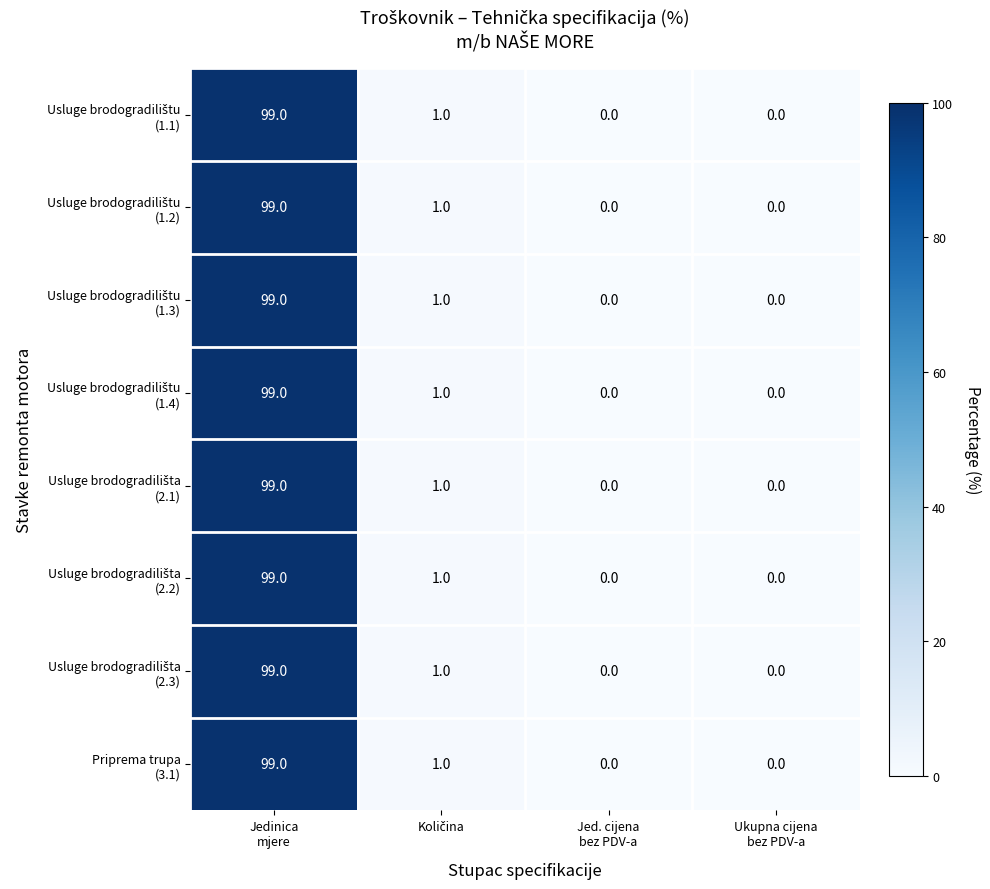

What is the greatest value displayed?

99